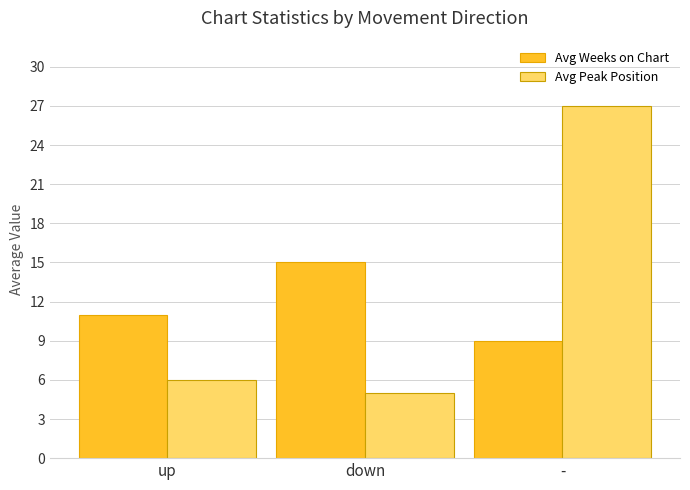

How many categories are shown in the chart?

3